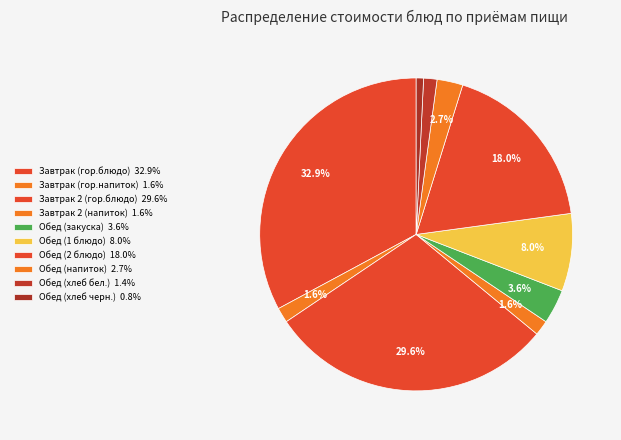

How many segments does this pie chart have?

10